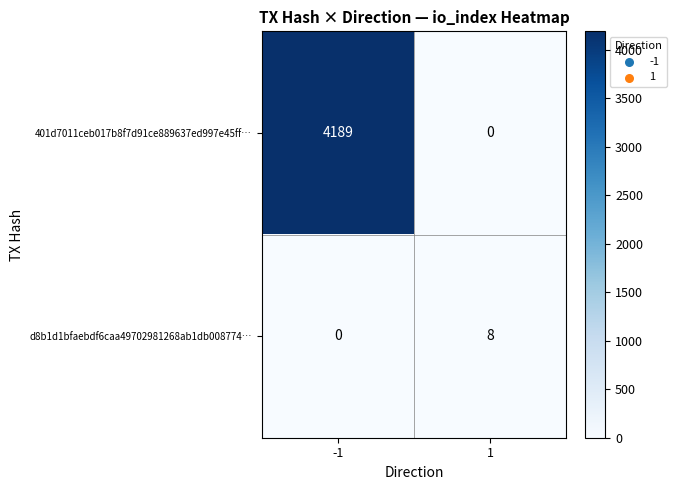

What is the average value of the d8b1d1bfaebdf6caa49702981268ab1db008774… series?

4